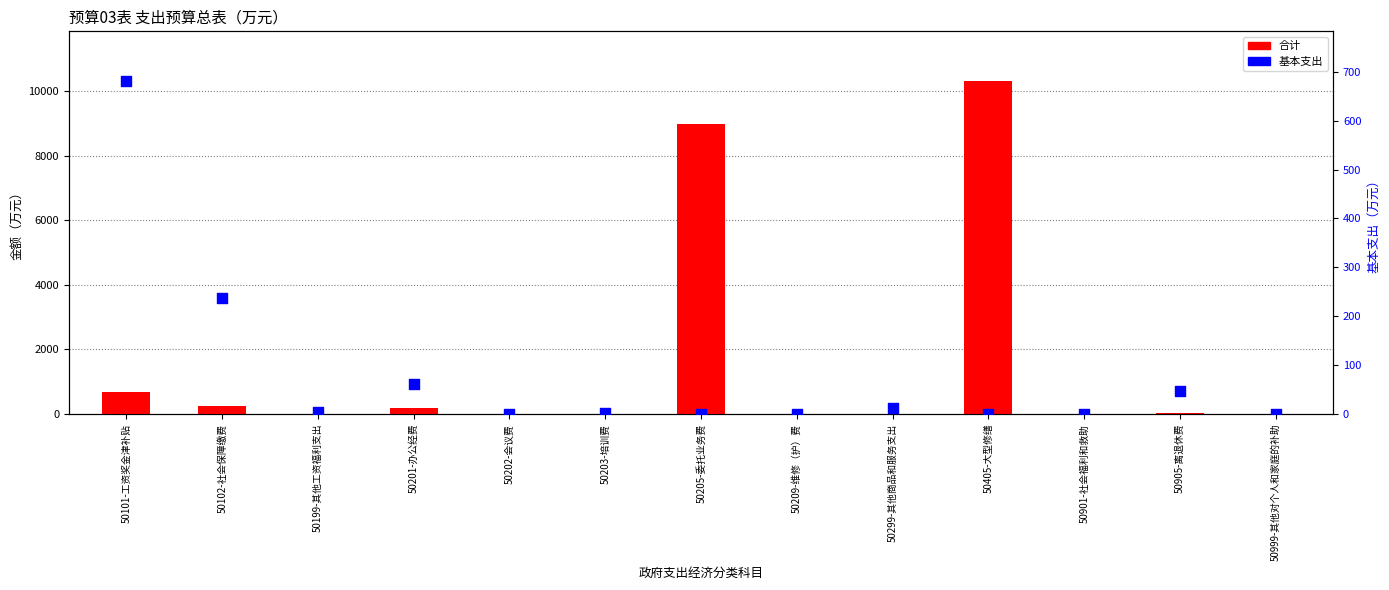

What are all the series names shown in the legend?

合计, 基本支出